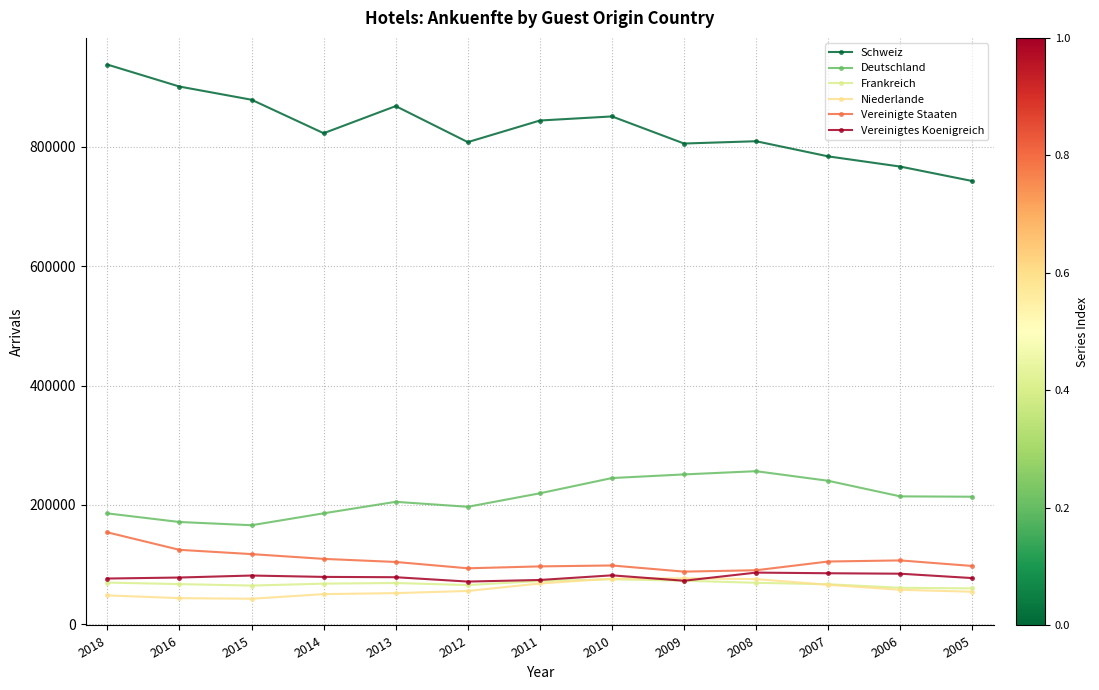

How many lines are shown in the chart?

6